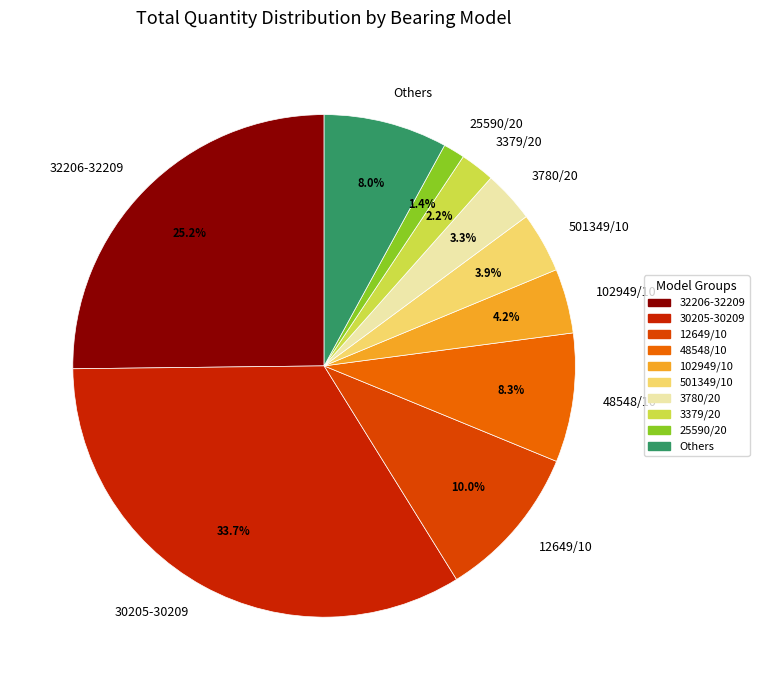

Count the number of slices in the pie.

10